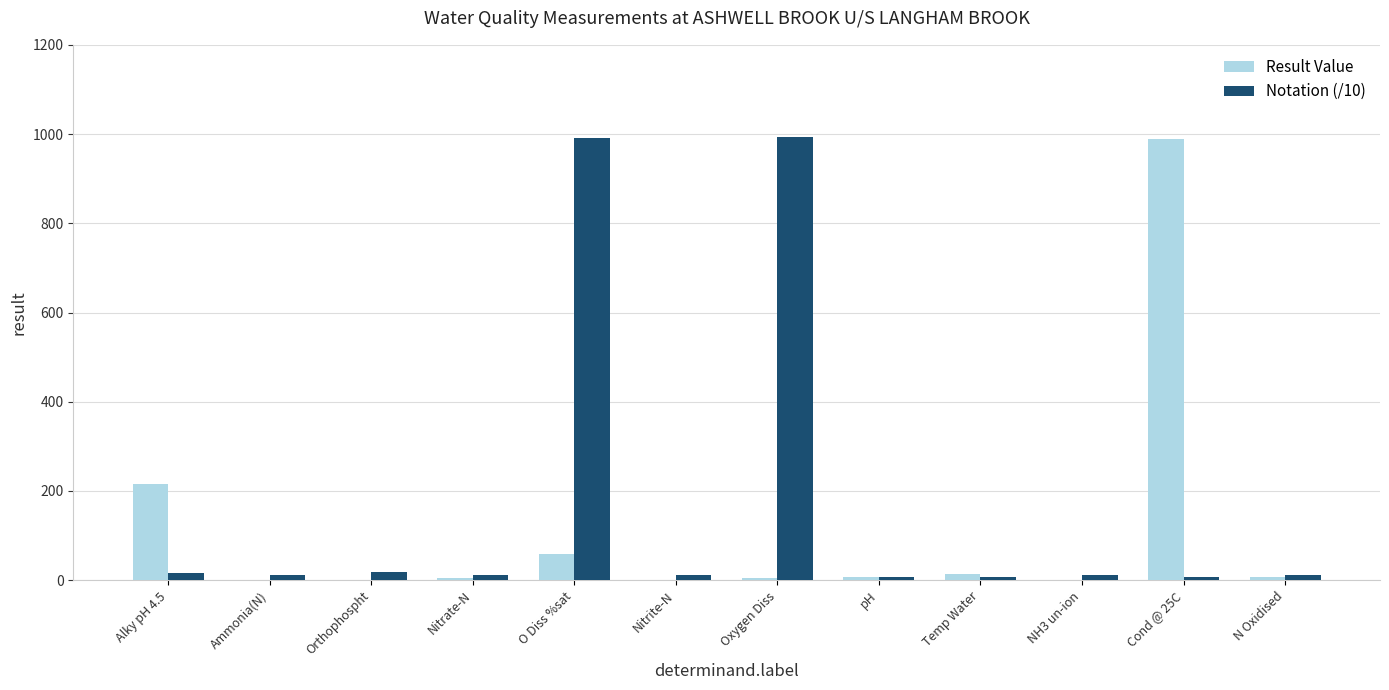

Where does the Notation (/10) series first go above 11?

Alky pH 4.5